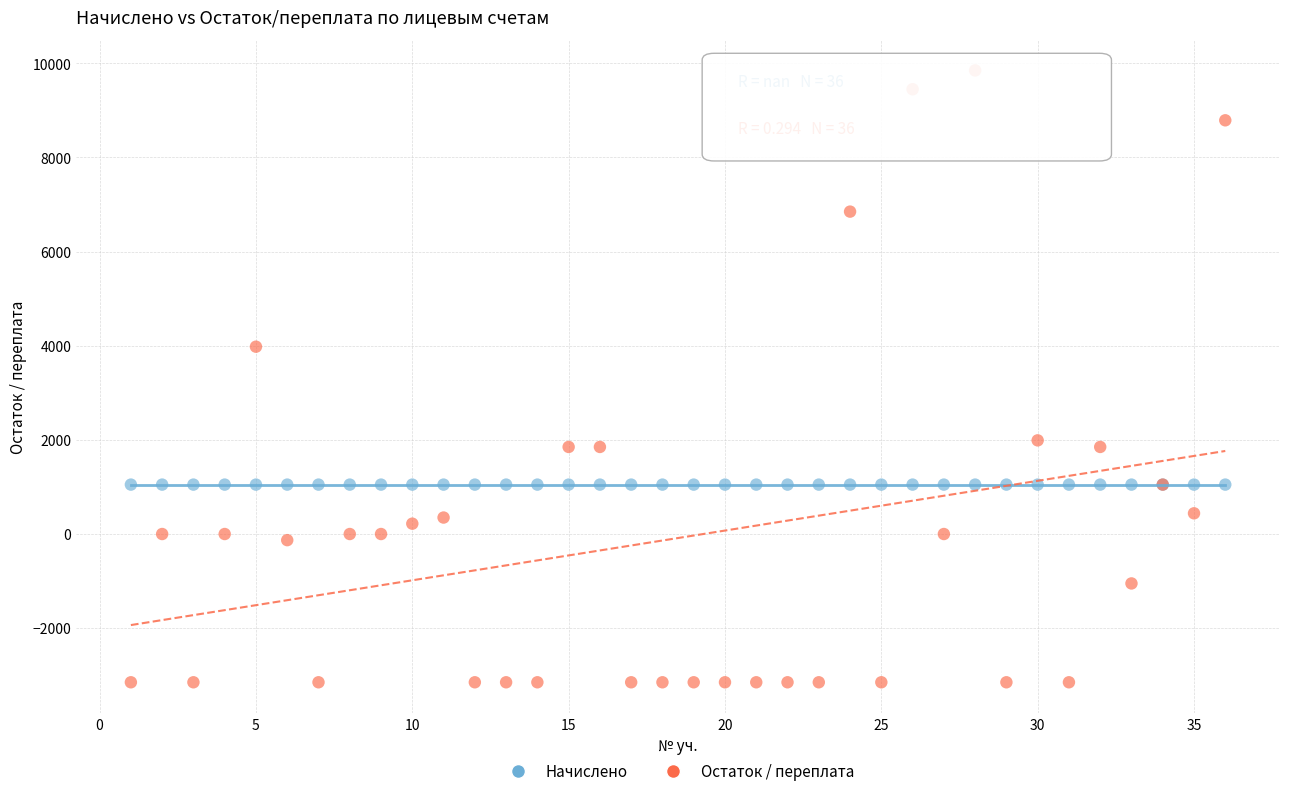

Which series contains the highest Y value?

Остаток / переплата